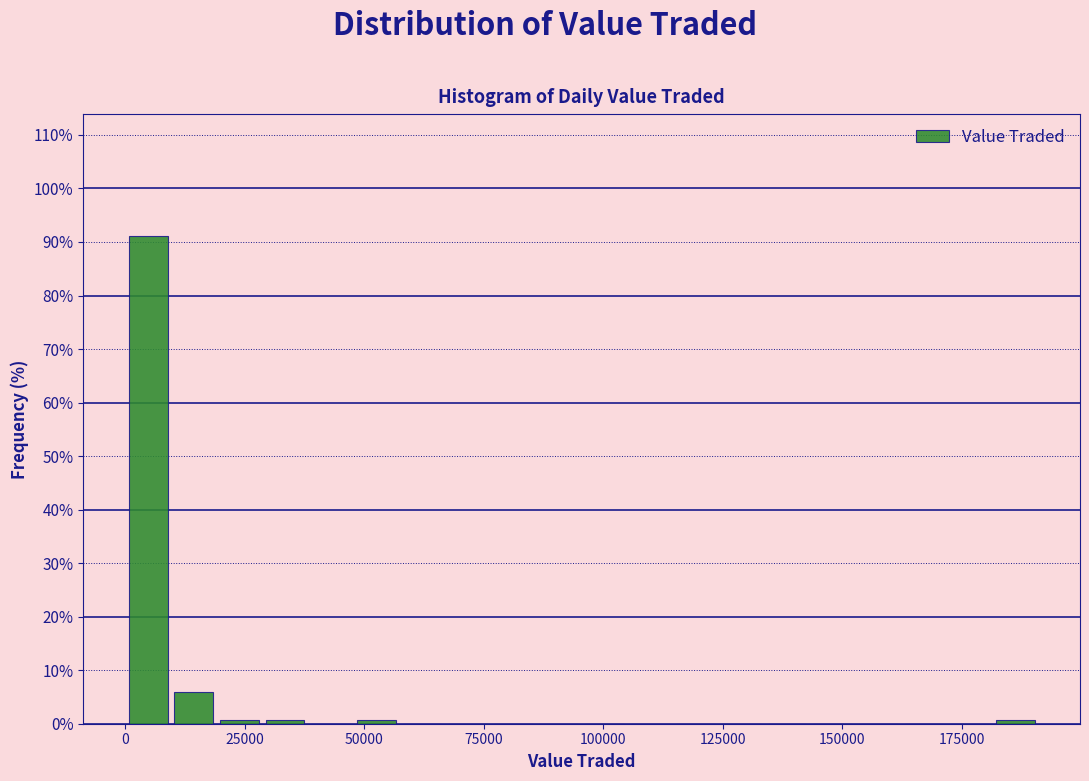

Around what value on the x-axis is the tallest bar? Give the approximate position of its centre, as read against the axis.

5000